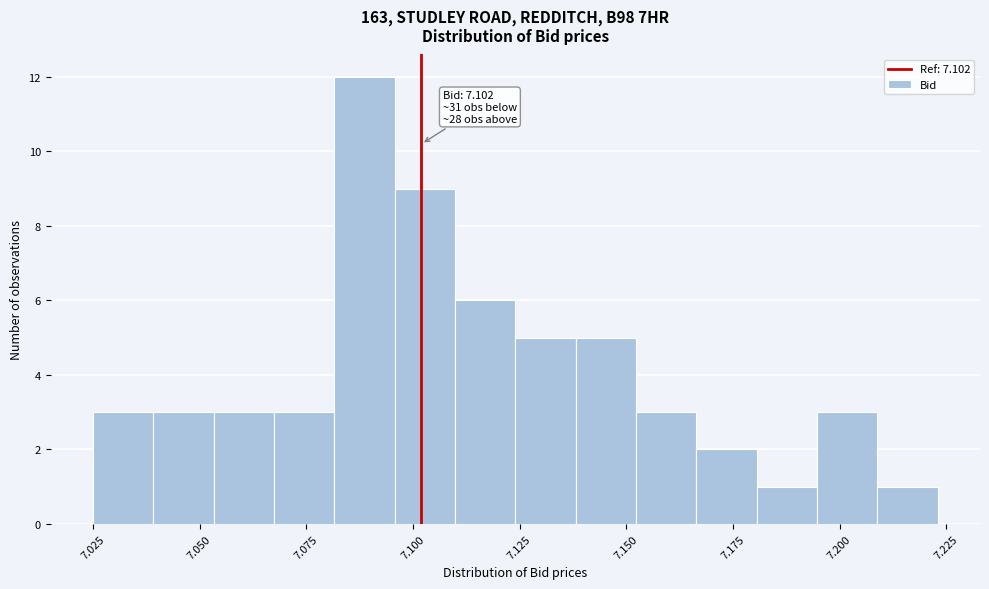

Around what value on the x-axis is the tallest bar? Give the approximate position of its centre, as read against the axis.

7.090